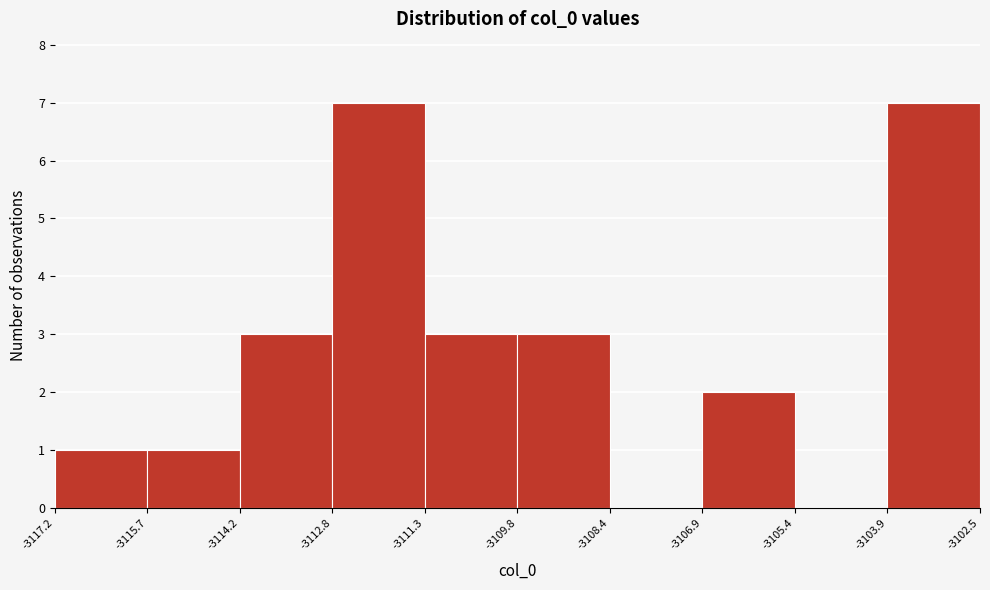

Reading left to right, transcribe this chart: for each bar, give the range it covers on the x-axis and its height. The values are not printed on the chart, so give them approximately, as read against the axis.

-3117.2 to -3115.7: 1
-3115.7 to -3114.2: 1
-3114.2 to -3112.8: 3
-3112.8 to -3111.3: 7
-3111.3 to -3109.8: 3
-3109.8 to -3108.4: 3
-3108.4 to -3106.9: 0
-3106.9 to -3105.4: 2
-3105.4 to -3103.9: 0
-3103.9 to -3102.5: 7